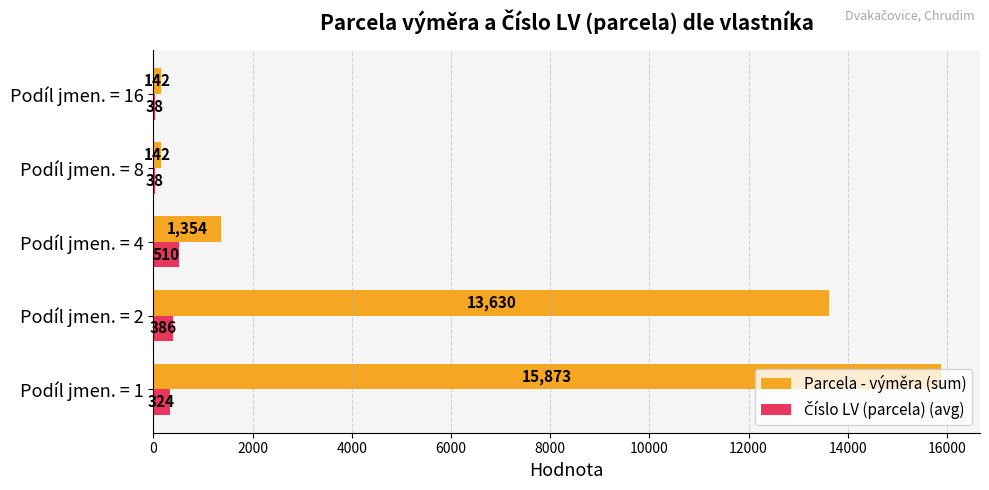

Which series has the largest total across all categories?

Parcela - výměra (sum)